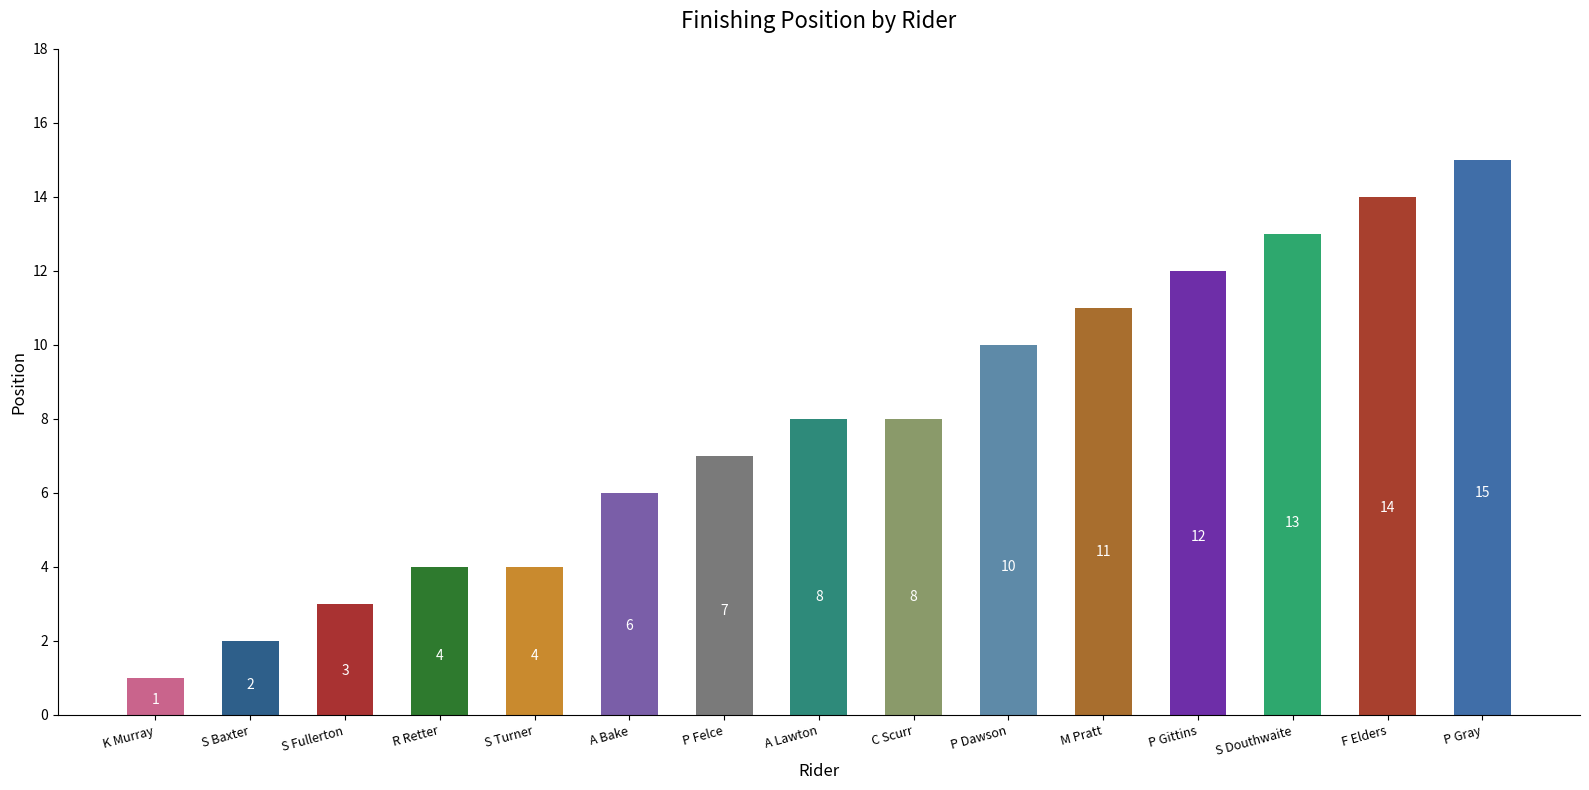

What is the sum of the values at M Pratt and S Baxter?

13